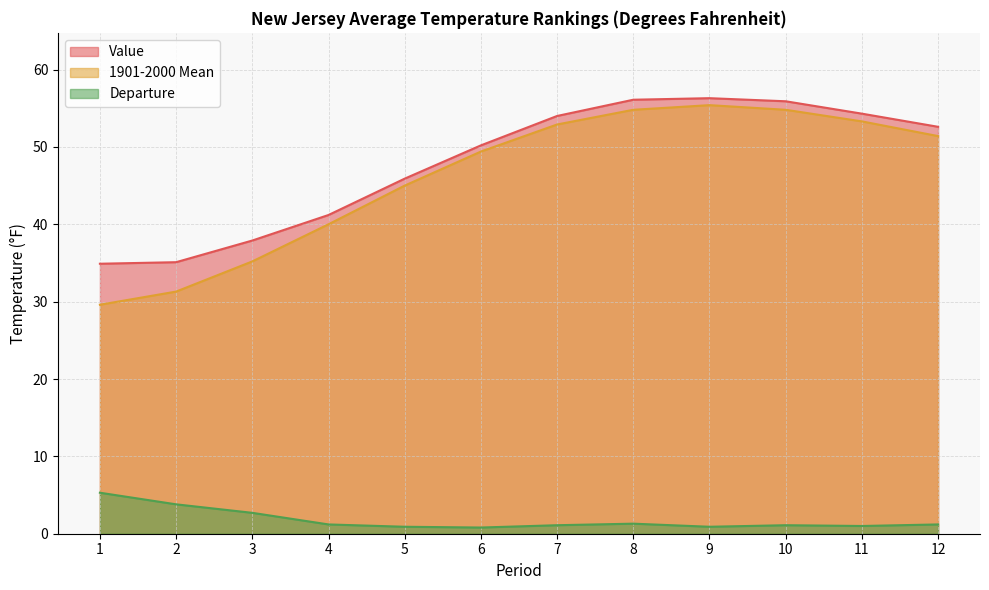

What are all the series names shown in the legend?

Value, 1901-2000 Mean, Departure